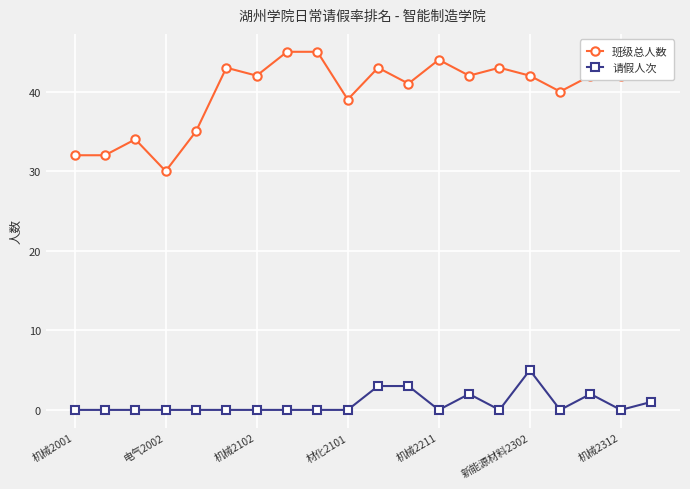

How many lines are shown in the chart?

2